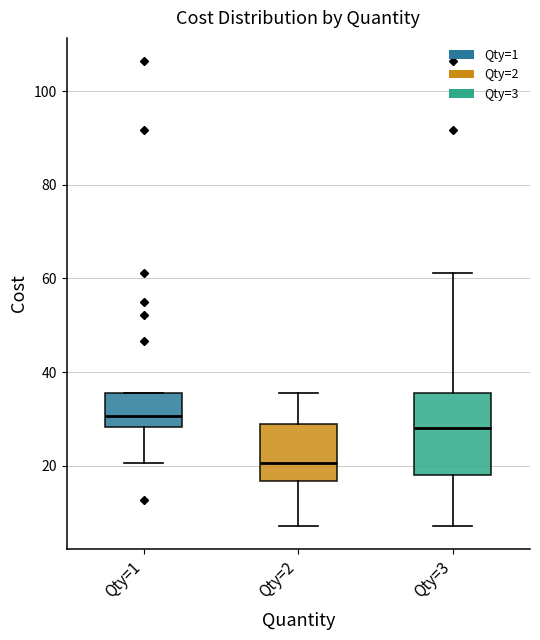

Reading left to right, transcribe this box plot: for each box, give where its median line is, the range the box spans, and where its two whiskers end, as read against the y-axis. The values are not printed on the chart, so give them approximately, as read against the axis.

Qty=1: median 30, box 28 to 36, whiskers 20 to 36
Qty=2: median 20, box 16 to 28, whiskers 8 to 36
Qty=3: median 28, box 18 to 36, whiskers 8 to 62